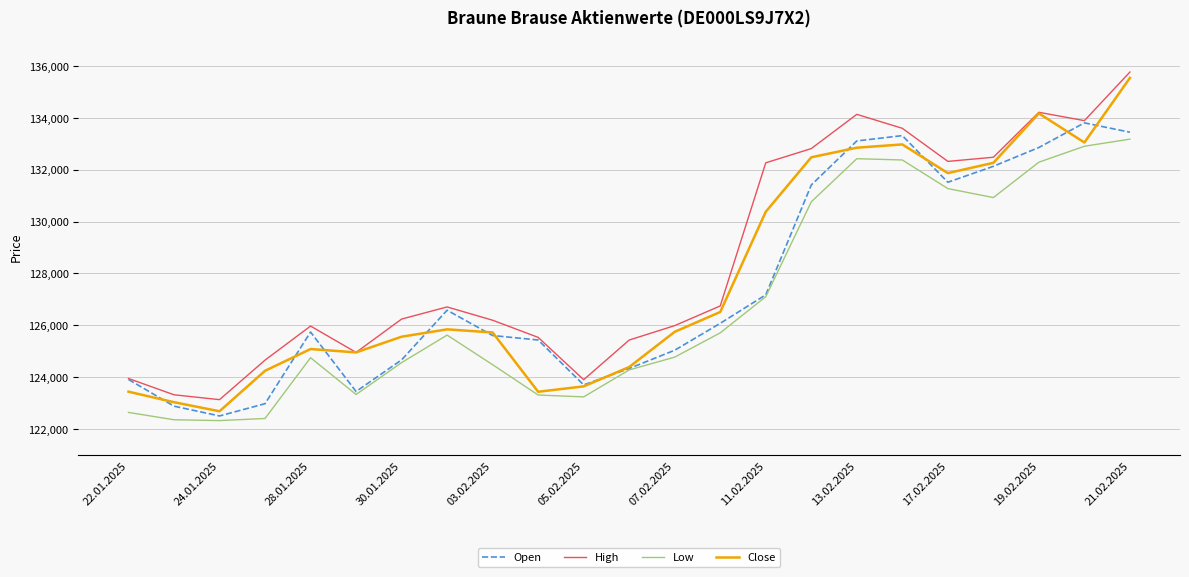

Which series has the largest range (max minus min)?

Close